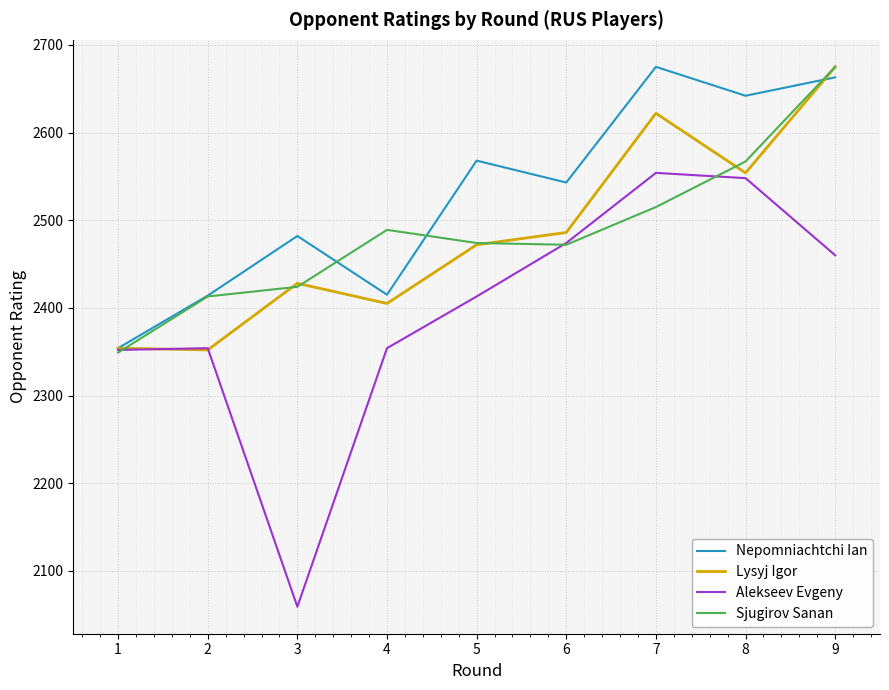

Read the Sjugirov Sanan value at 5.

2474